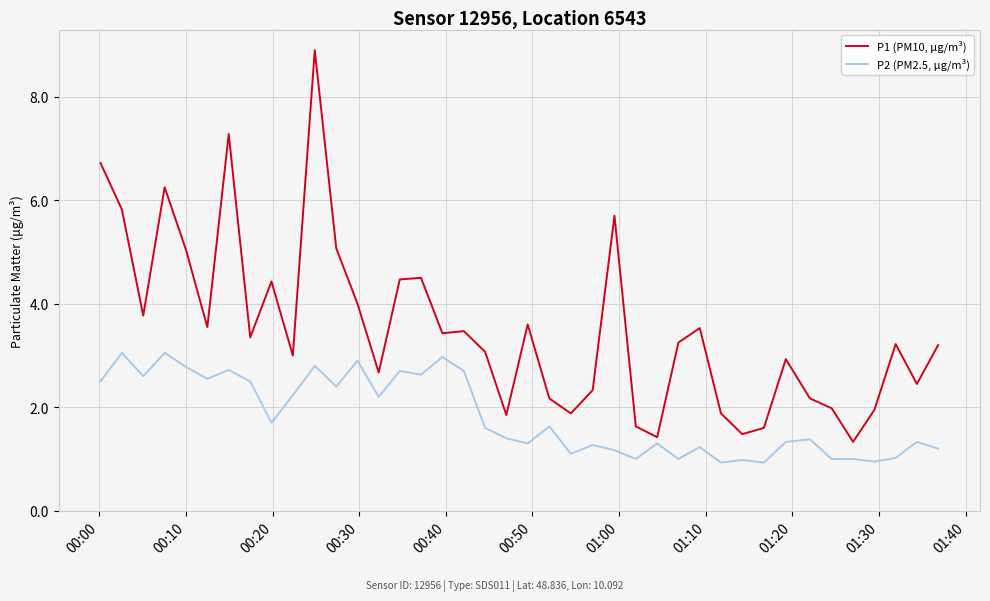

Which series has the largest total across all categories?

P1 (PM10, μg/m³)